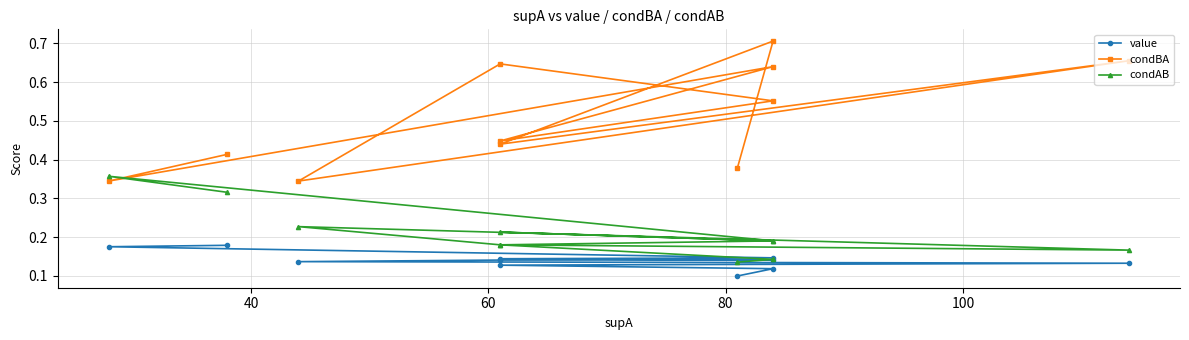

How many interior local peaks does the condAB series have?

4